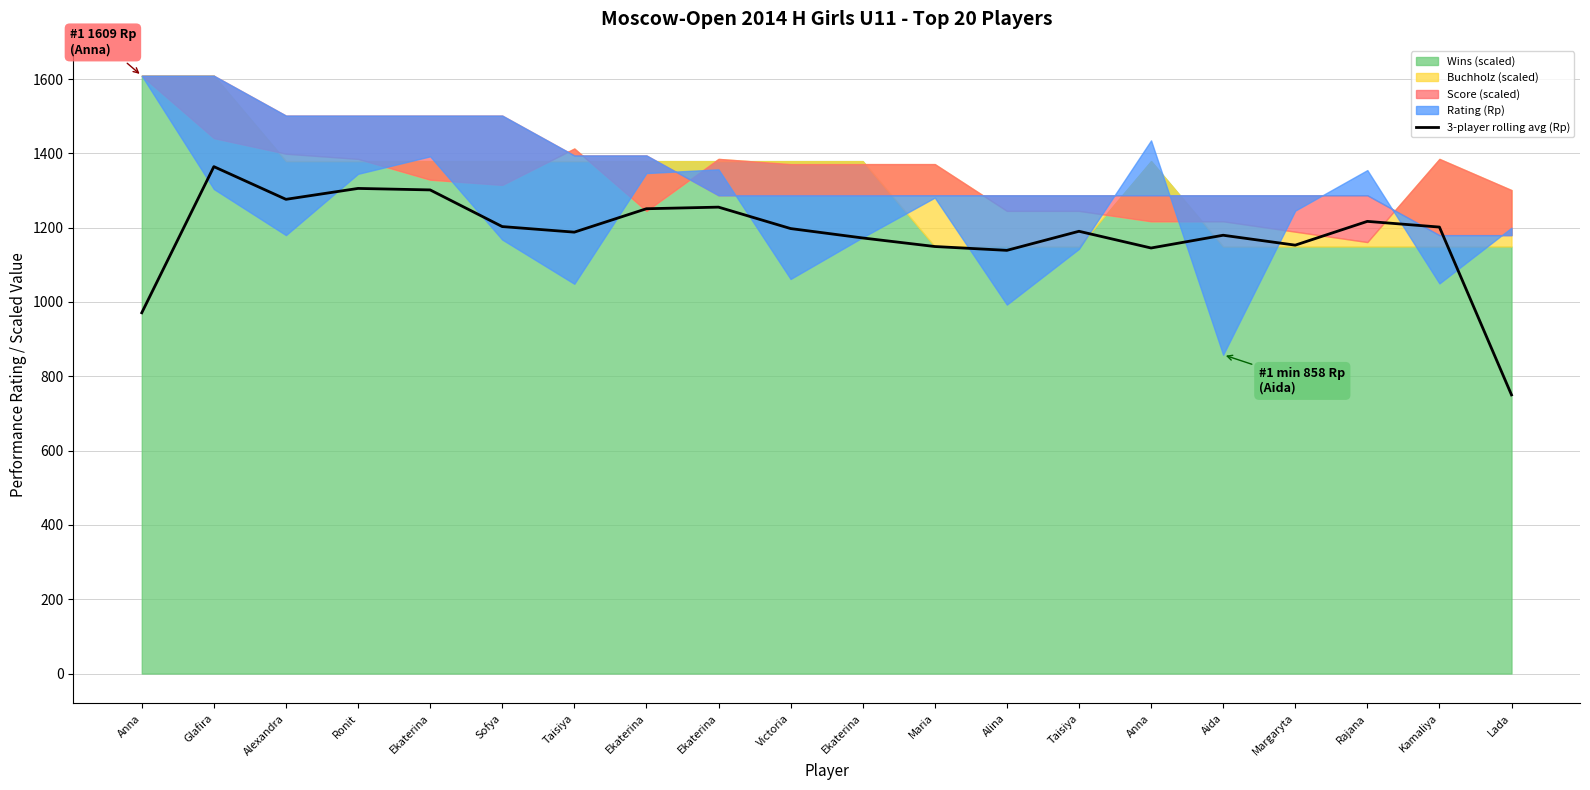

Where is the first local minimum?

Alexandra